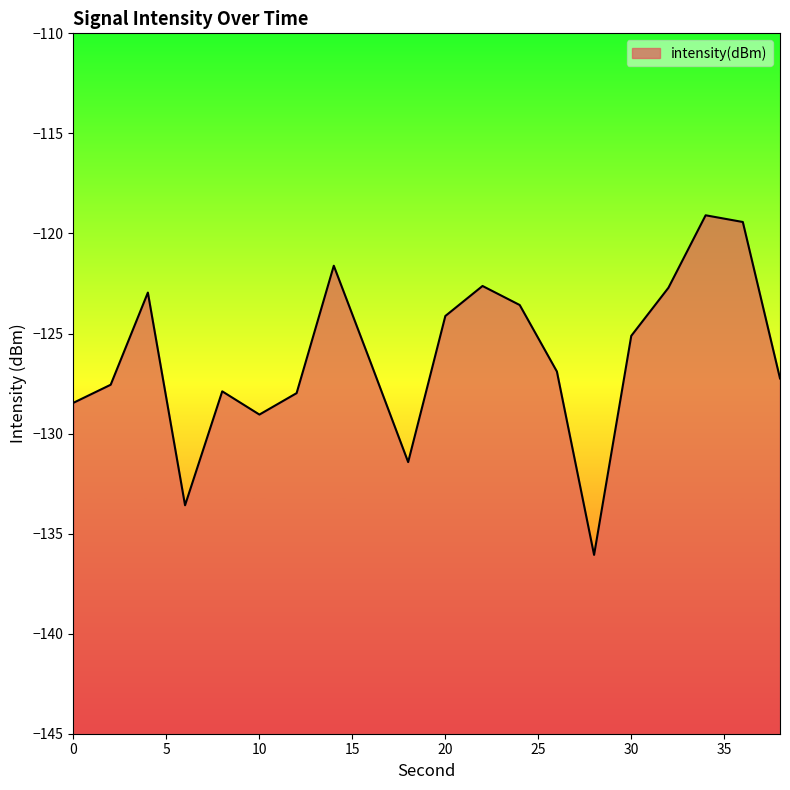

List the labels in order of value, largest first.

34, 36, 14, 22, 32, 4, 24, 20, 30, 16, 26, 38, 2, 8, 12, 0, 10, 18, 6, 28